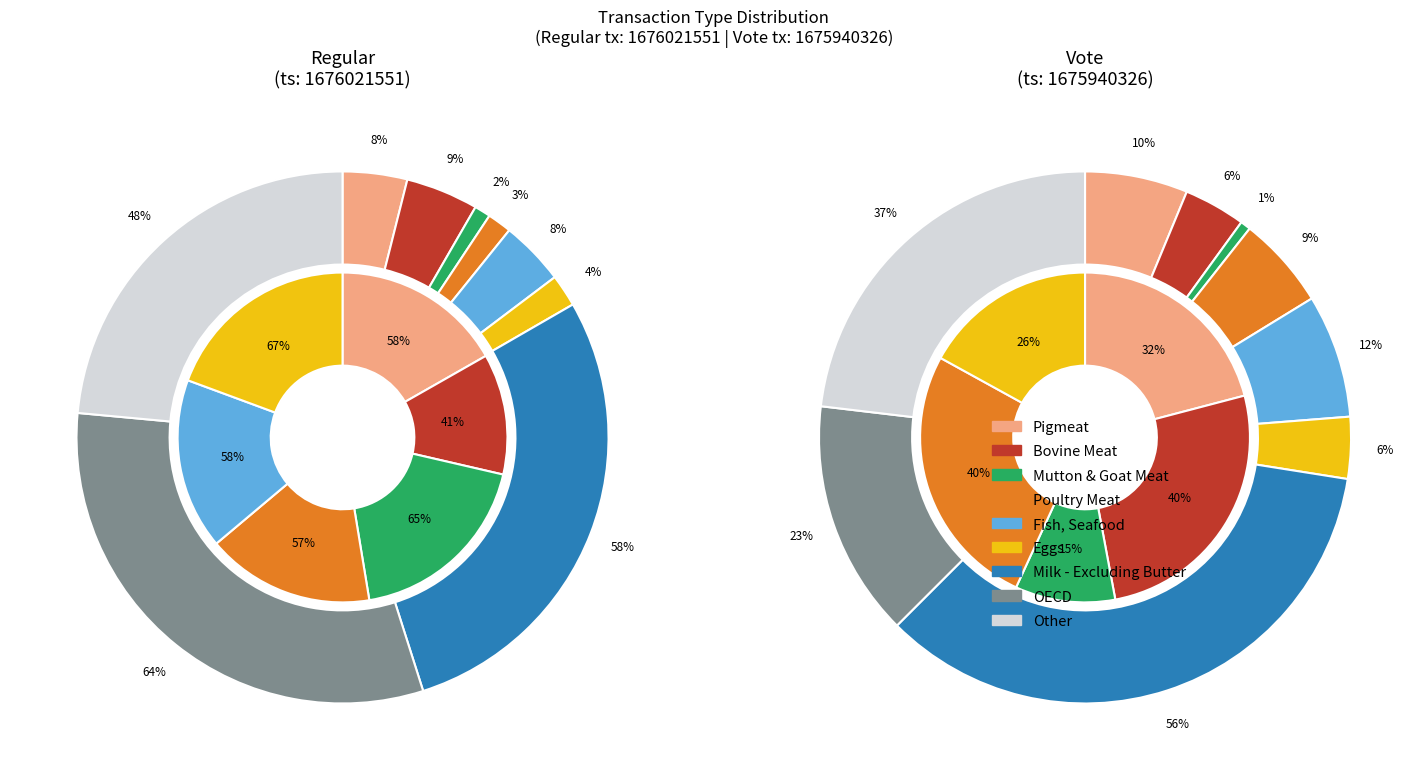

The values slice represents 50% of the pie. True or false?

True